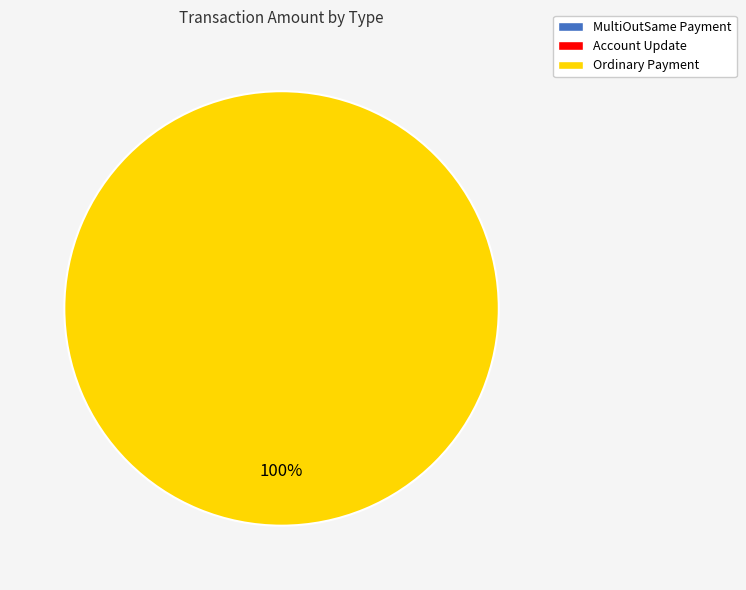

Rank the categories by value from lowest to highest.

Account Update, MultiOutSame Payment, Ordinary Payment